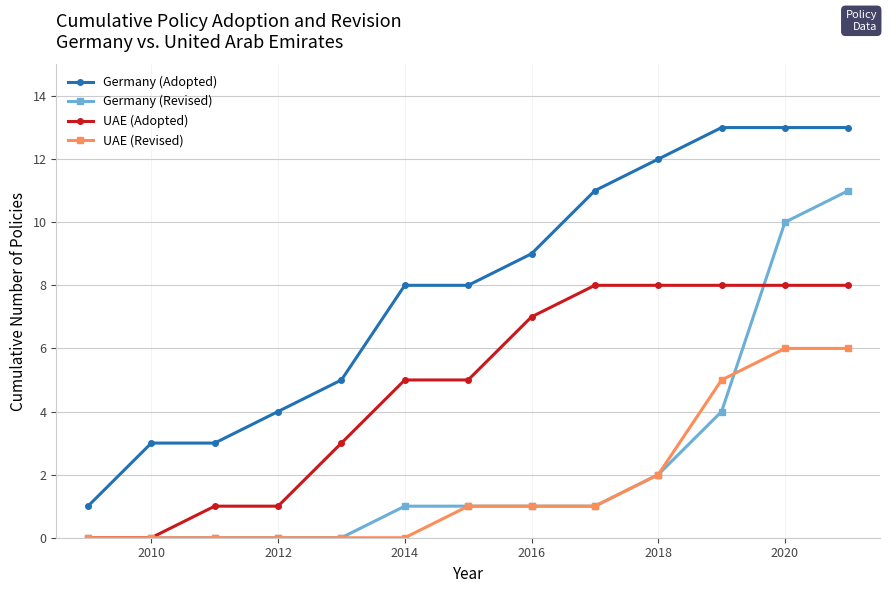

True or false: Germany (Adopted) and Germany (Revised) cross at least once.

False